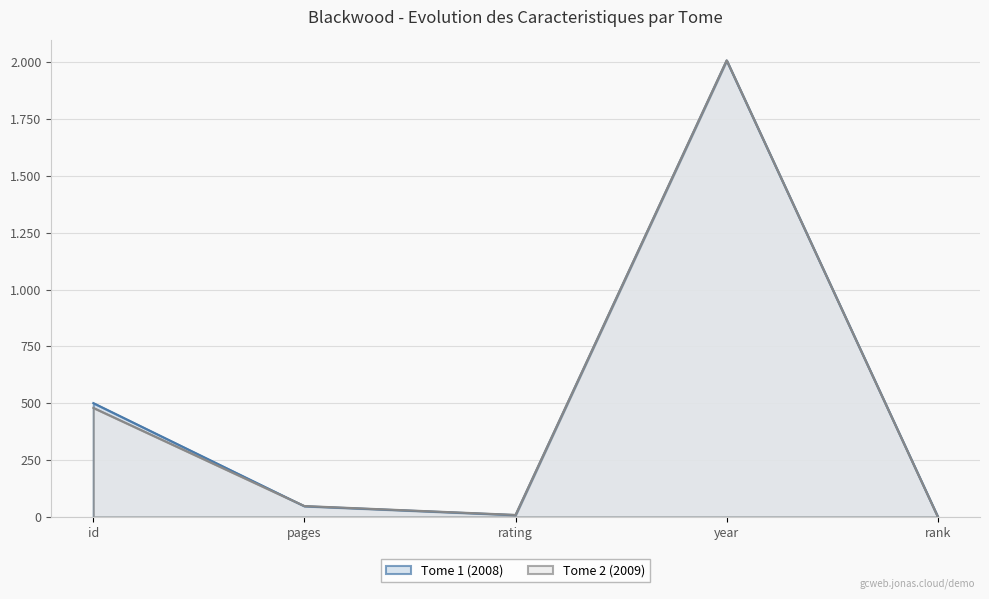

Which has a higher value, year or pages?

year